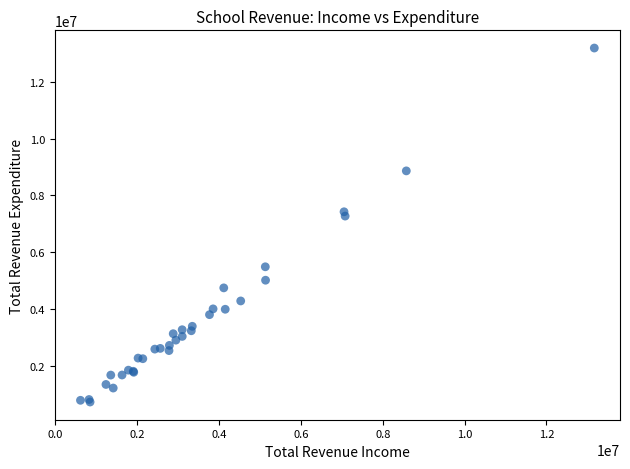

What Y value in the scatter plot is closest to 6956941?

7272038.0